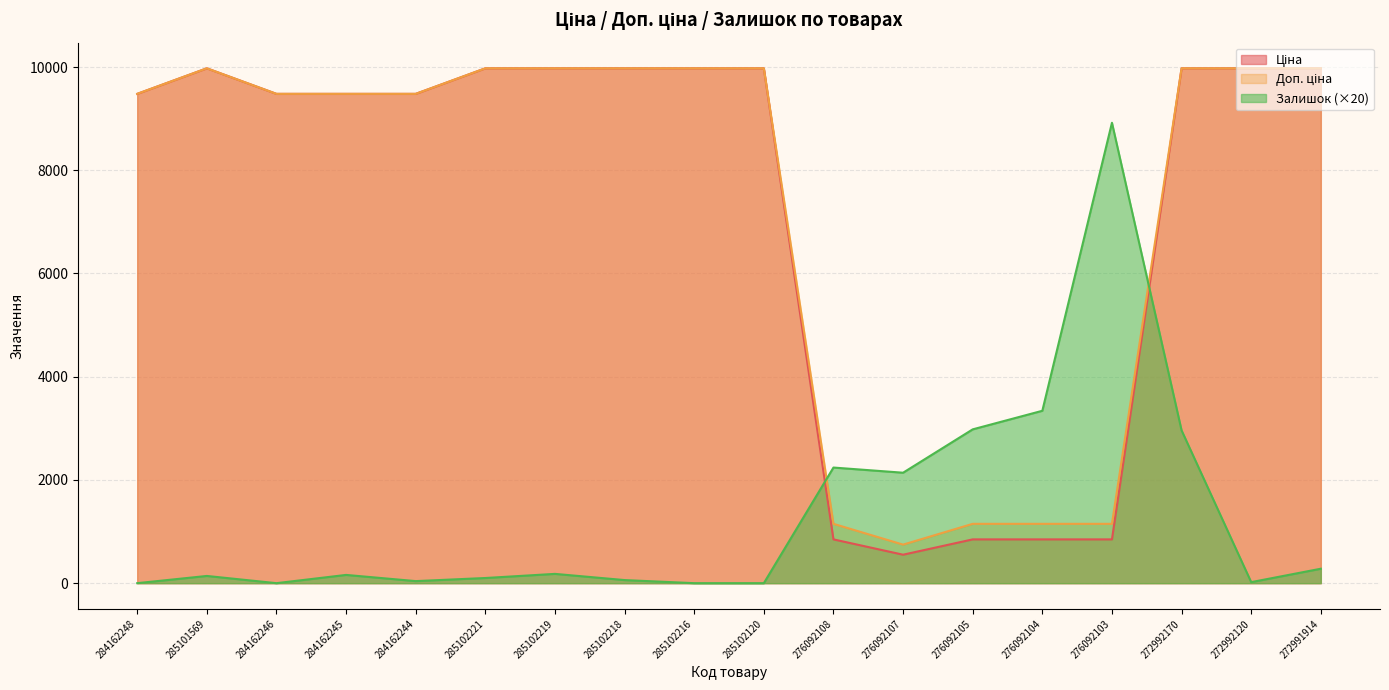

What is the difference between the maximum and minimum values in the Залишок series?

8920.0